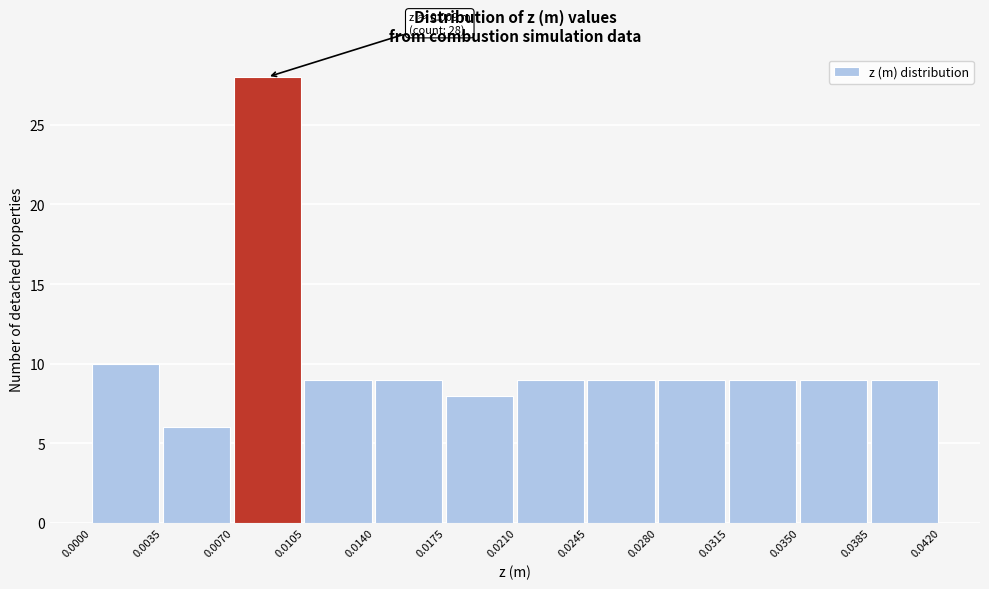

Which range on the x-axis has the tallest bar?

0.0070 to 0.0105